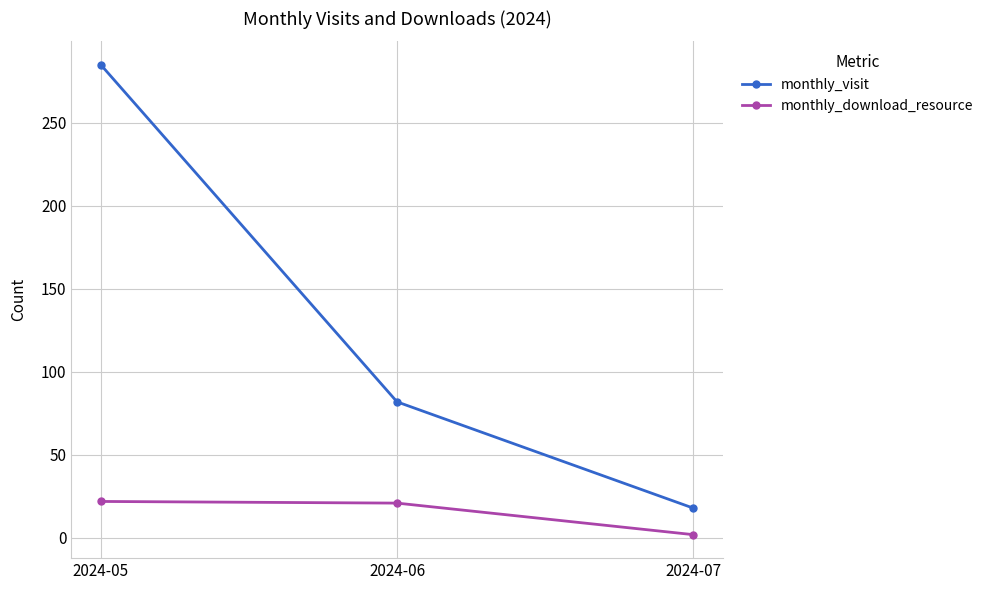

Is the value of monthly_download_resource at 2024-06 greater than the value of monthly_visit at 2024-07?

Yes